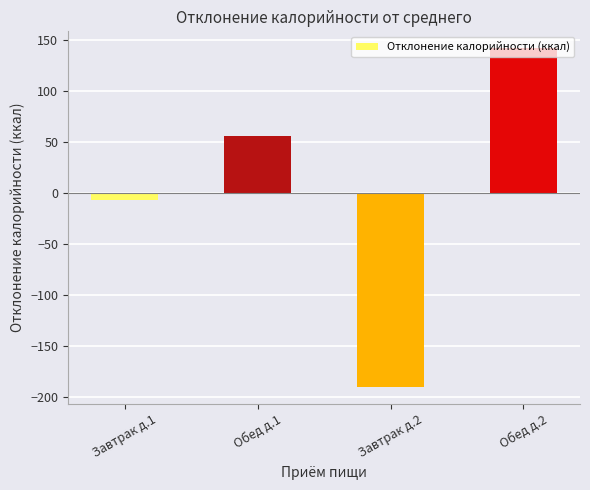

What position from the left is Завтрак д.1?

1